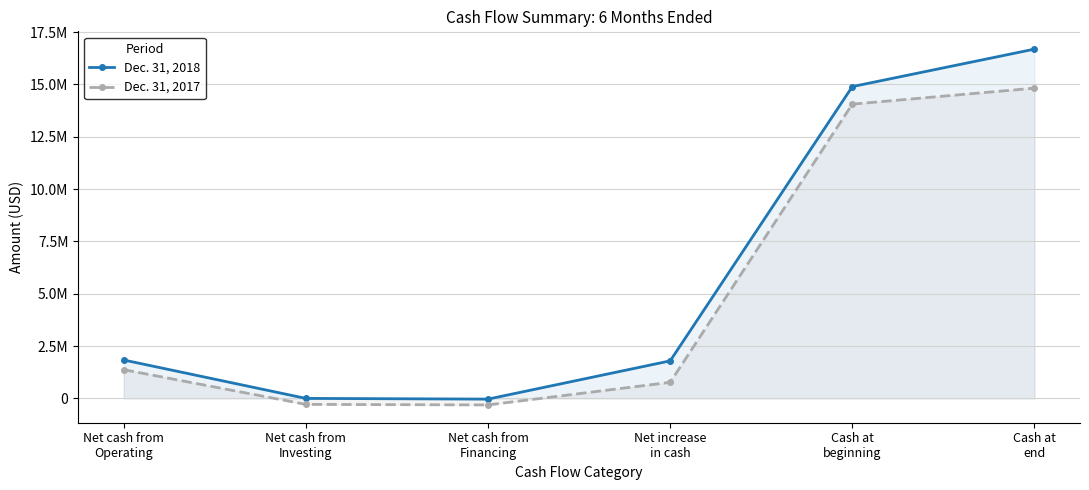

How many values in Dec. 31, 2017 are above zero?

4